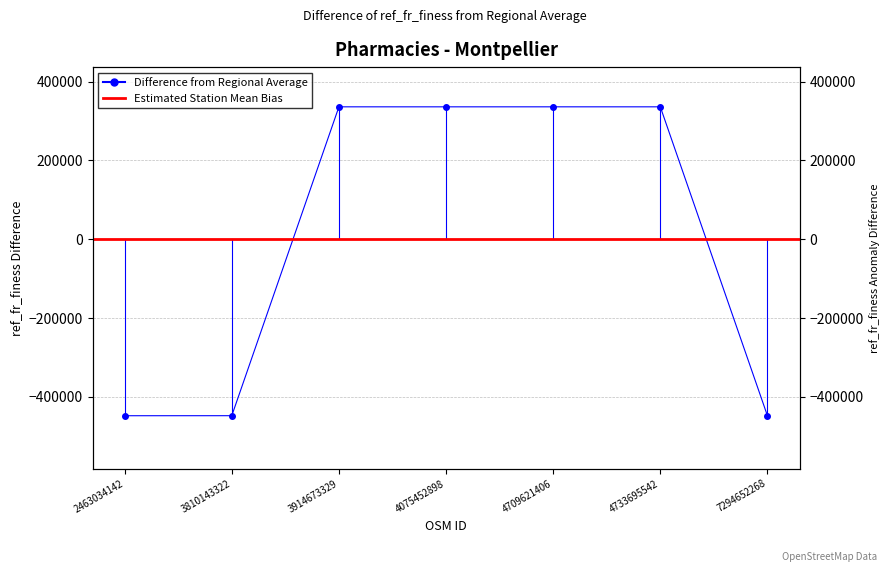

At which label does the data first exceed 335855?

3914673329